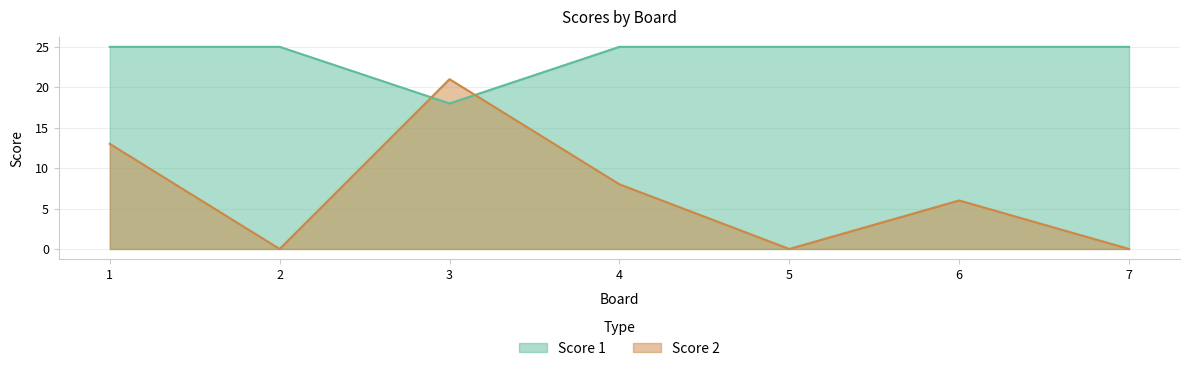

What are all the series names shown in the legend?

Score 1, Score 2